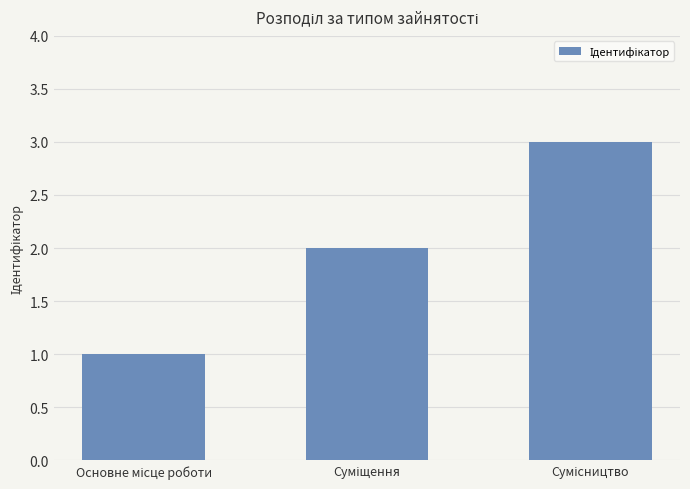

Reading right to left, list all the values displayed in this chart.

3	2	1